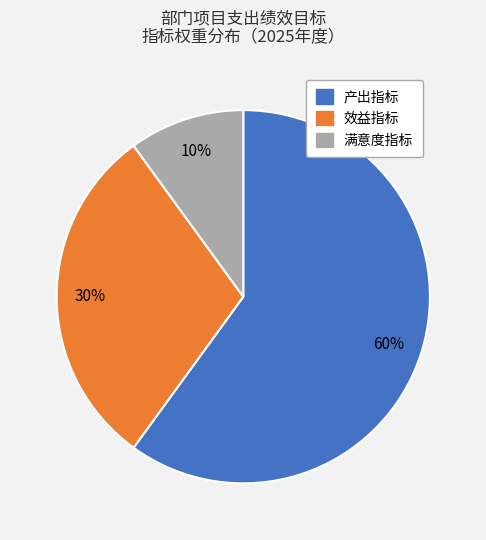

Which slice is the largest?

产出指标